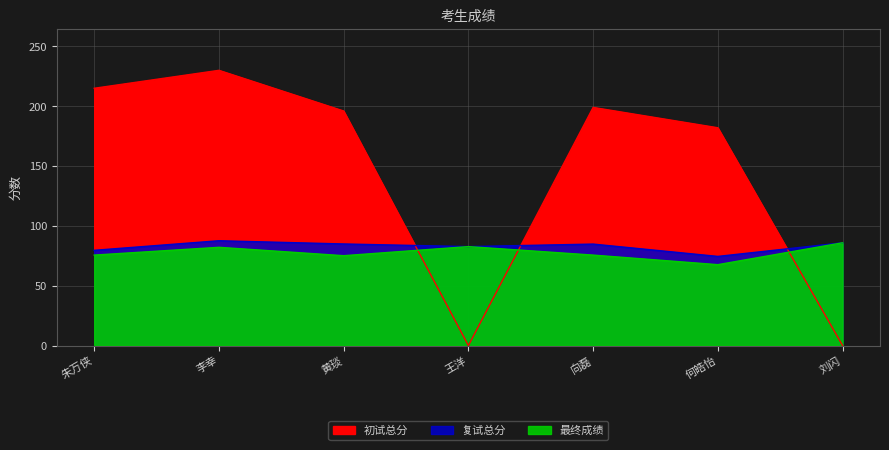

How many data points does each series have?

7